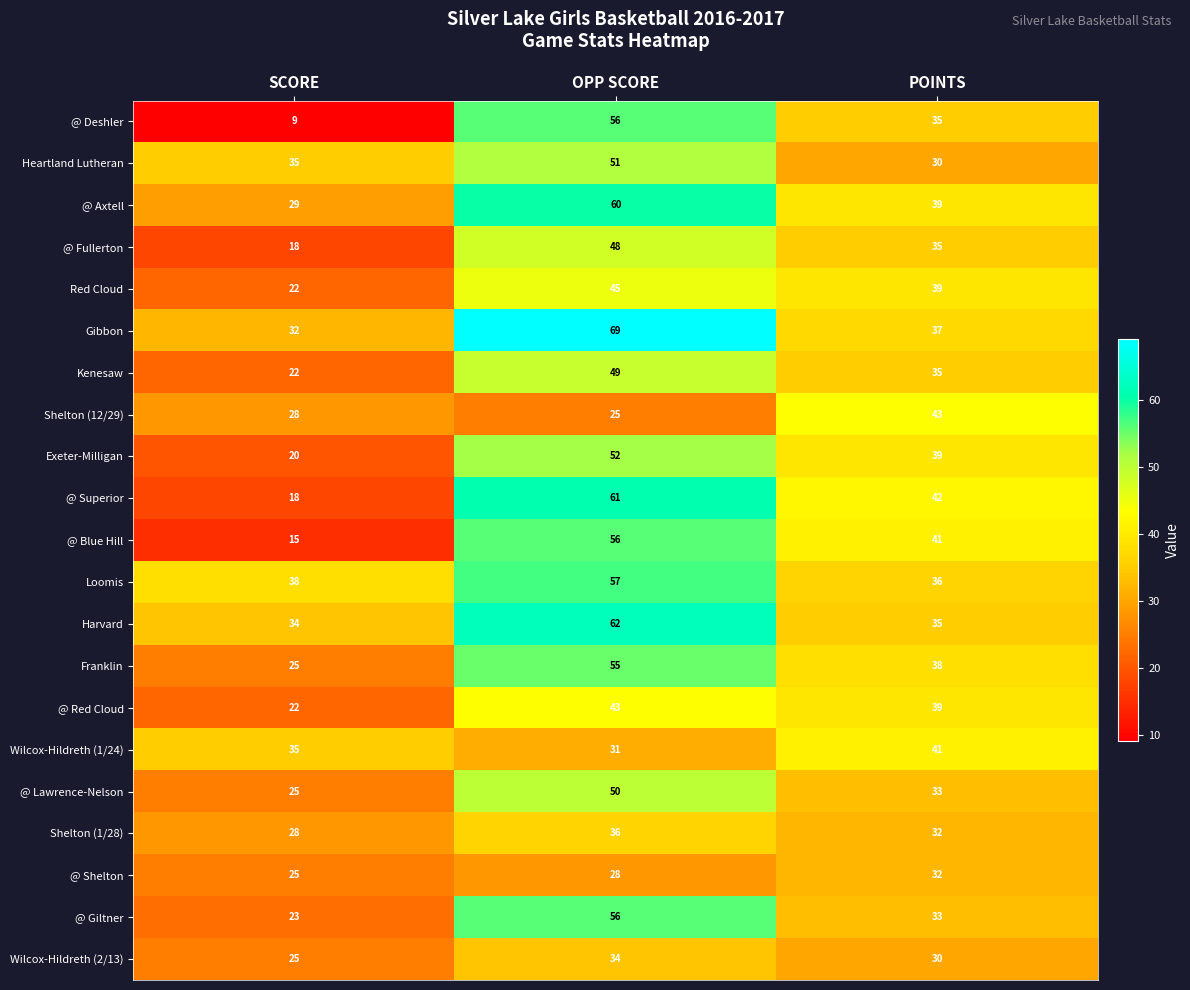

At which category is the sum across all series the highest?

OPP SCORE